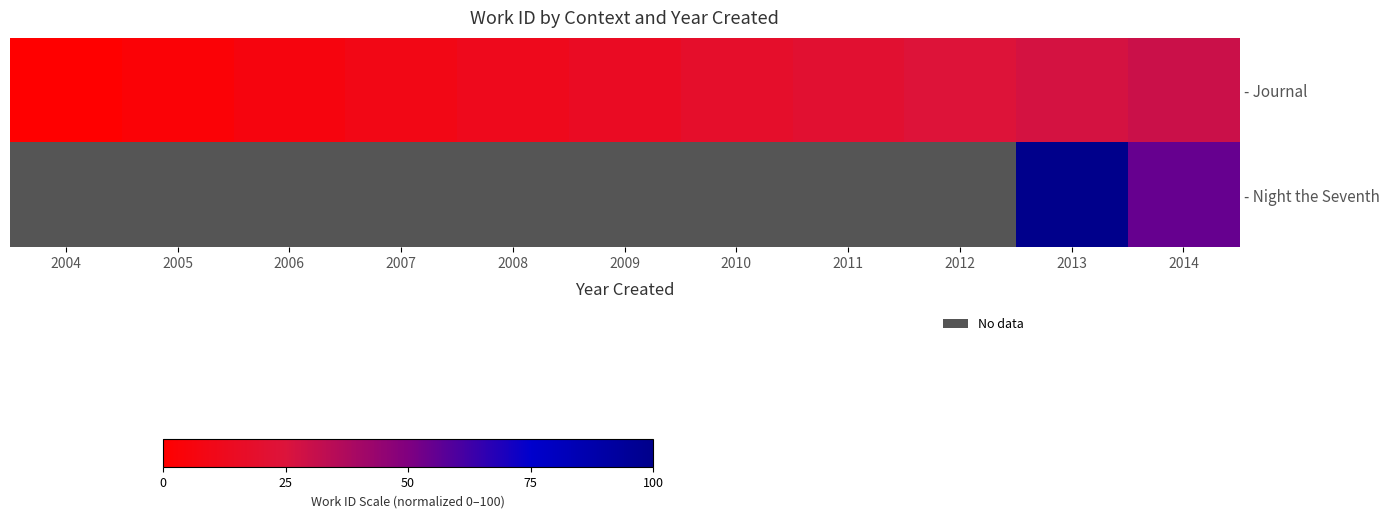

At which label does - Night the Seventh reach its minimum?

2004